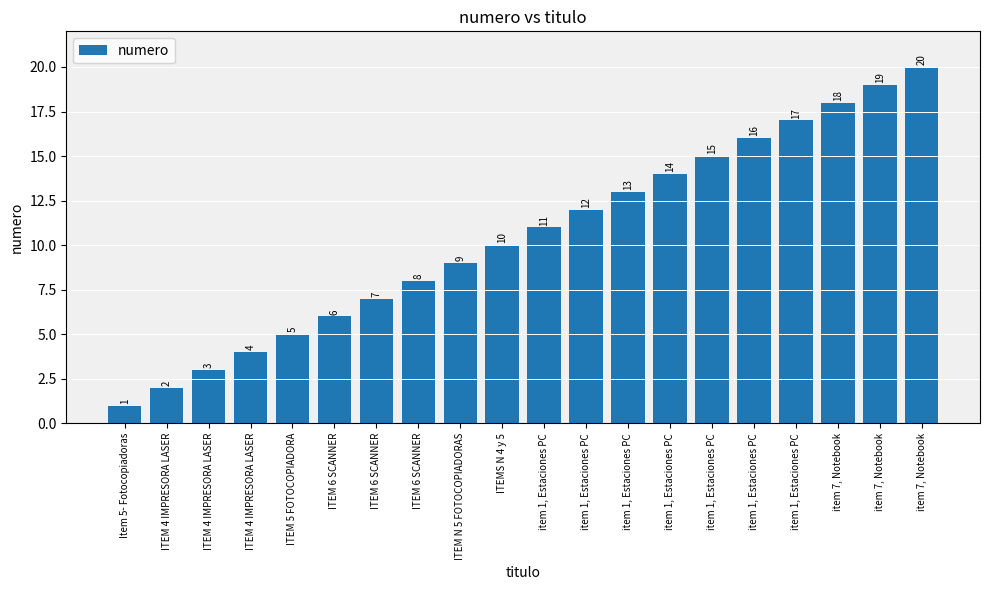

List the labels in order of value, smallest first.

Item 5- Fotocopiadoras, ITEM 4 IMPRESORA LASER, ITEM 4 IMPRESORA LASER, ITEM 4 IMPRESORA LASER, ITEM 5 FOTOCOPIADORA, ITEM 6 SCANNER, ITEM 6 SCANNER, ITEM 6 SCANNER, ITEM N 5 FOTOCOPIADORAS, ITEMS N 4 y 5, item 1, Estaciones PC, item 1, Estaciones PC, item 1, Estaciones PC, item 1, Estaciones PC, item 1, Estaciones PC, item 1, Estaciones PC, item 1, Estaciones PC, item 7, Notebook, item 7, Notebook, item 7, Notebook